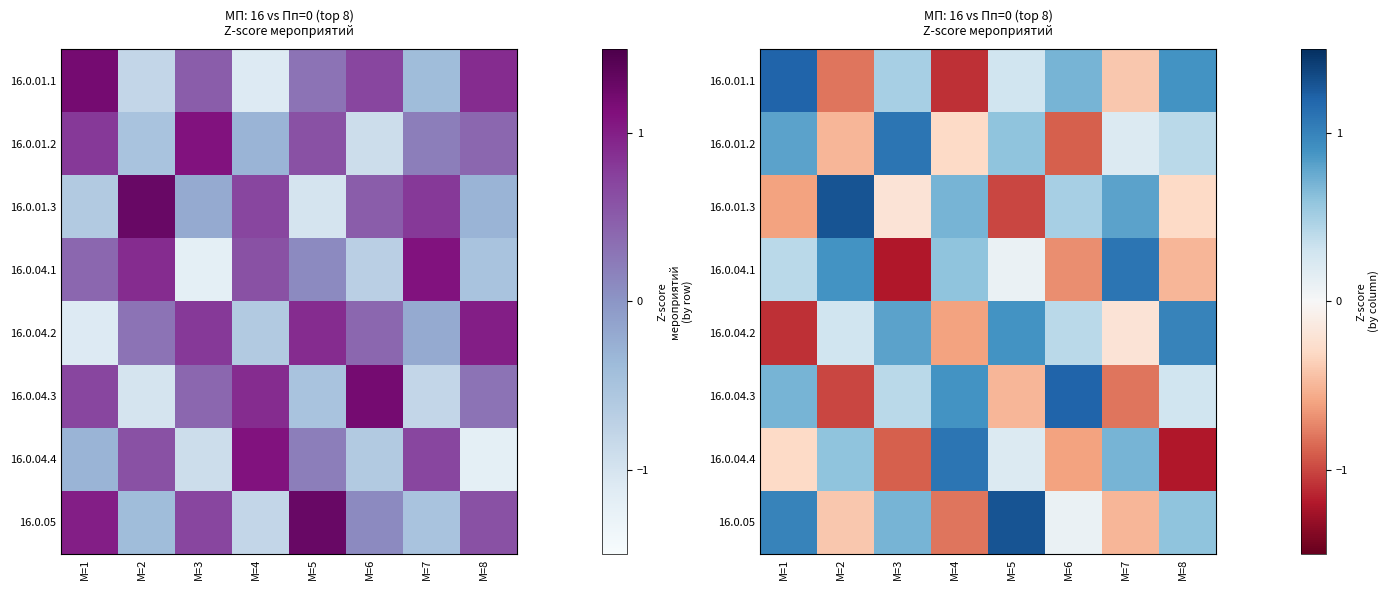

At how many categories does at least one series exceed 1?

7